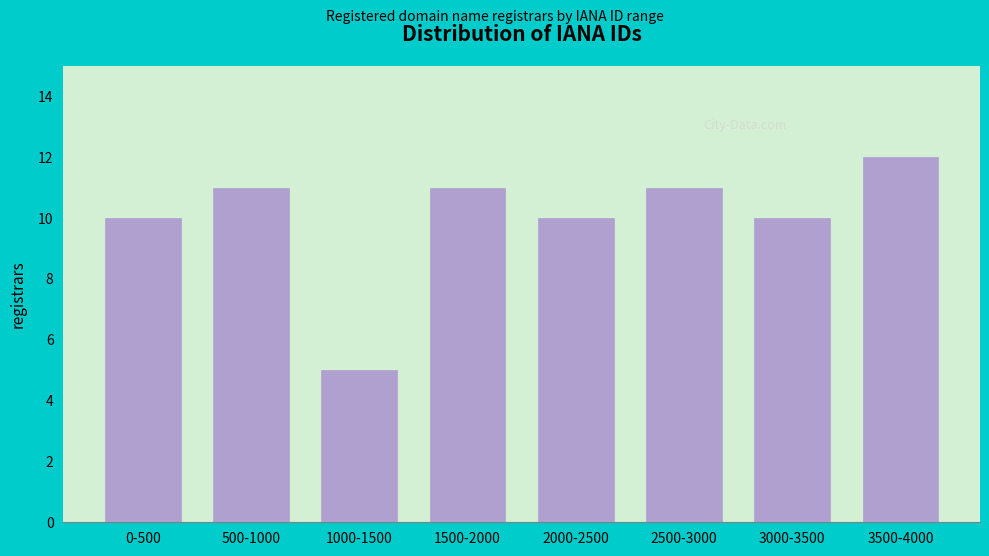

Reading left to right, extract all data points from this chart.

0-500=10	500-1000=11	1000-1500=5	1500-2000=11	2000-2500=10	2500-3000=11	3000-3500=10	3500-4000=12